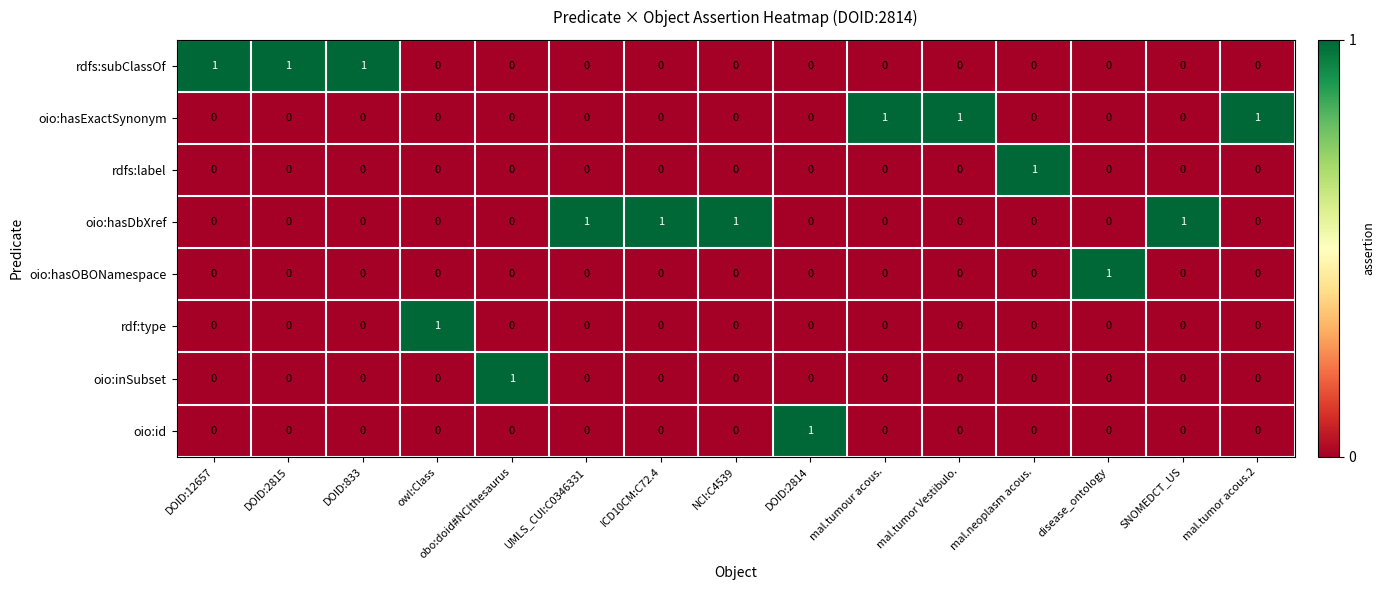

At how many categories does at least one series exceed 0?

15